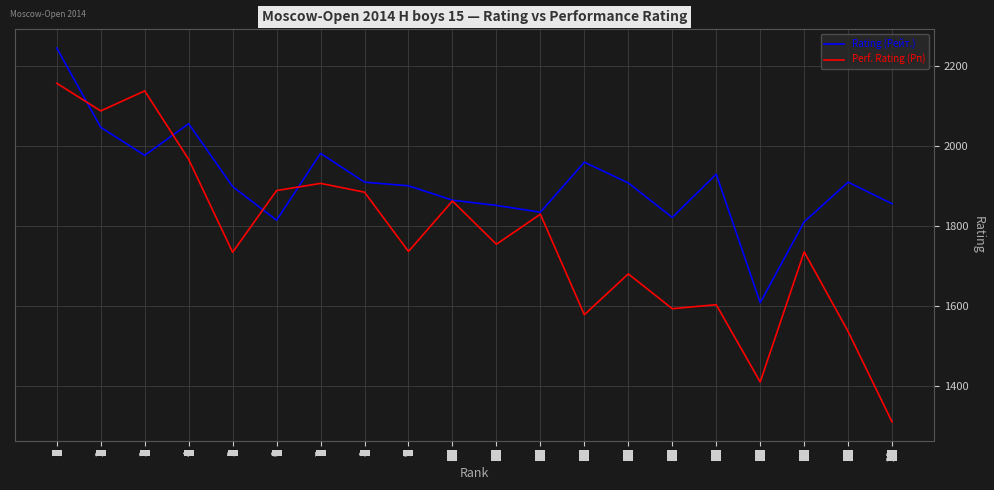

How many interior local peaks does the Rating (Рейт.) series have?

5